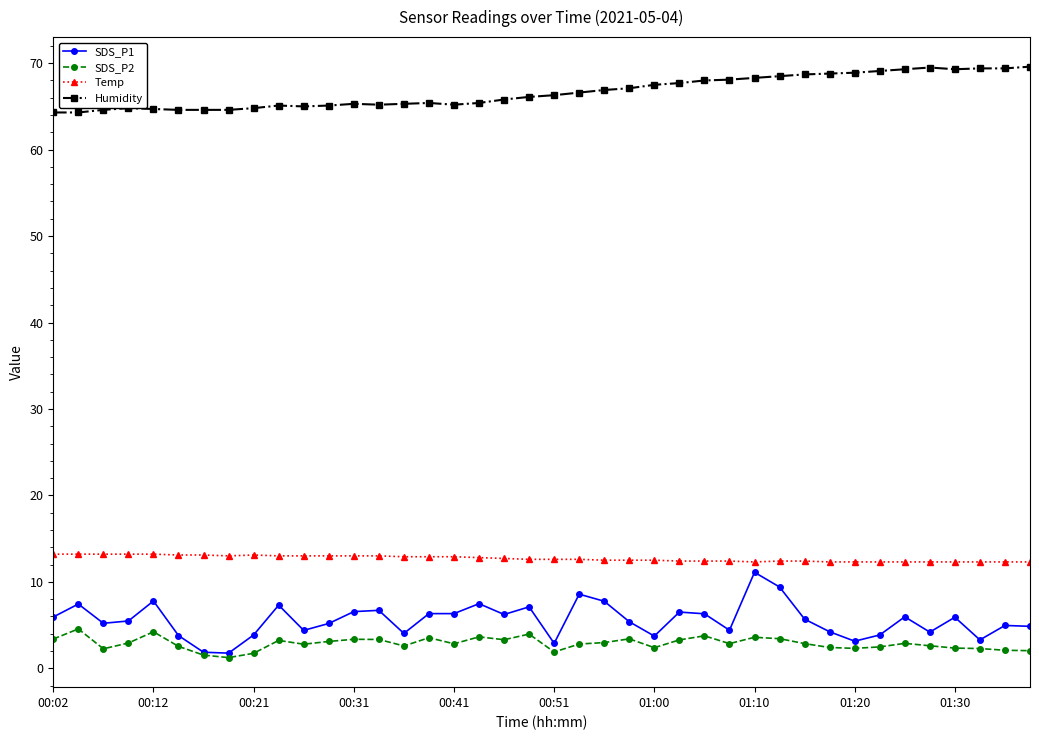

Which series has the largest total across all categories?

Humidity